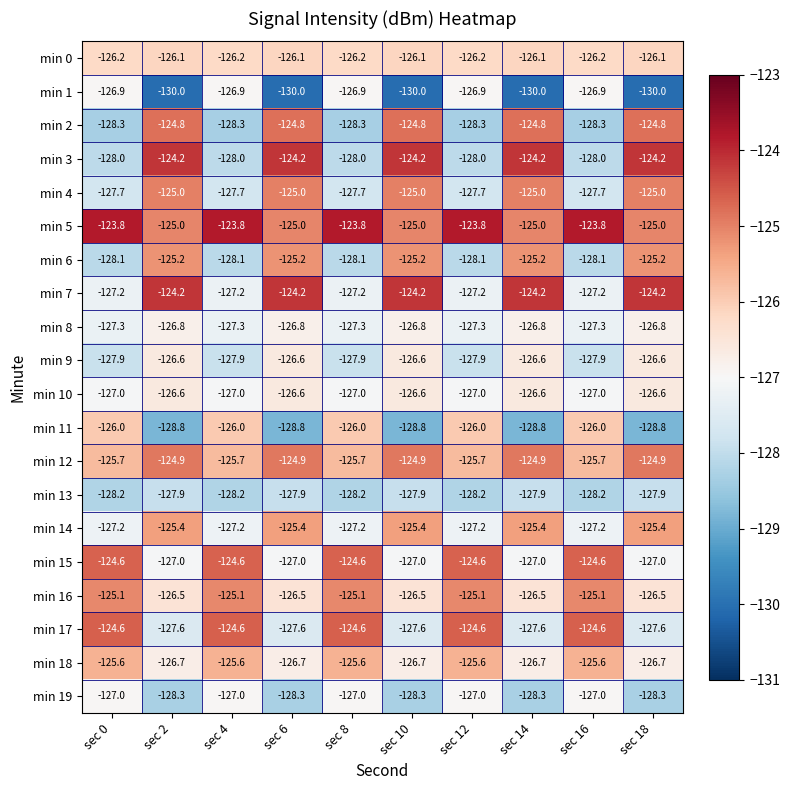

What is the approximate value of min 5 at sec 10?

-125.0